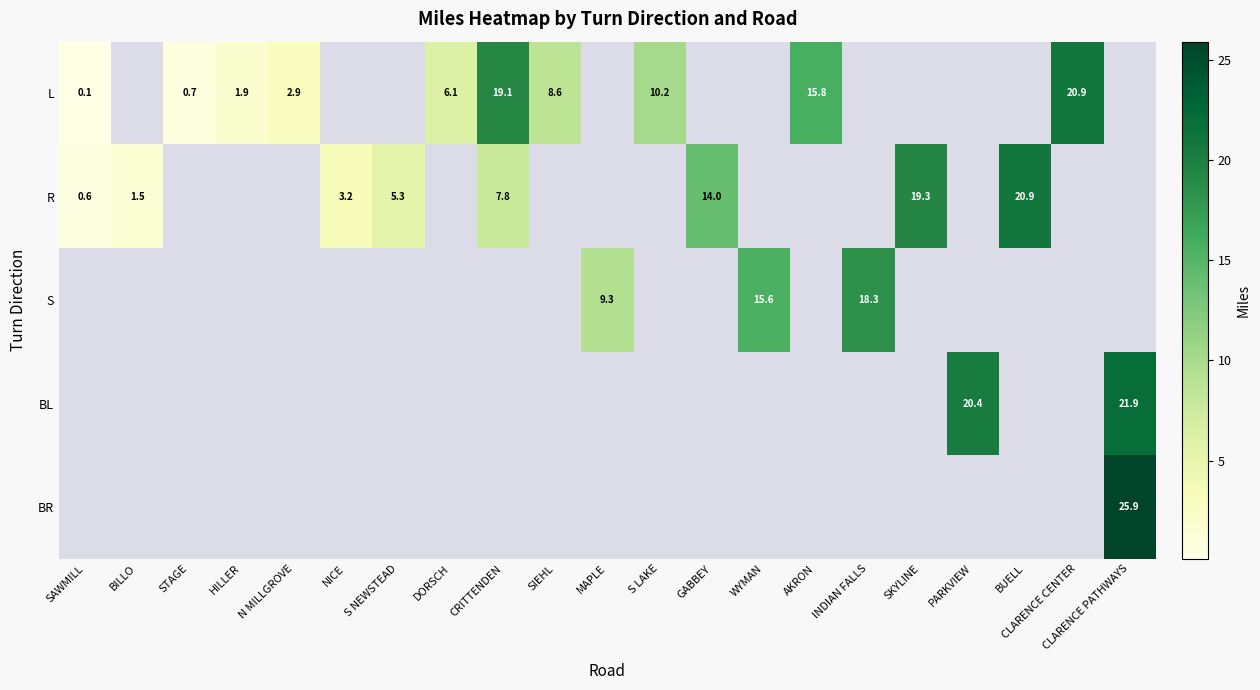

The value of BL at CLARENCE PATHWAYS is 13.9. True or false?

False